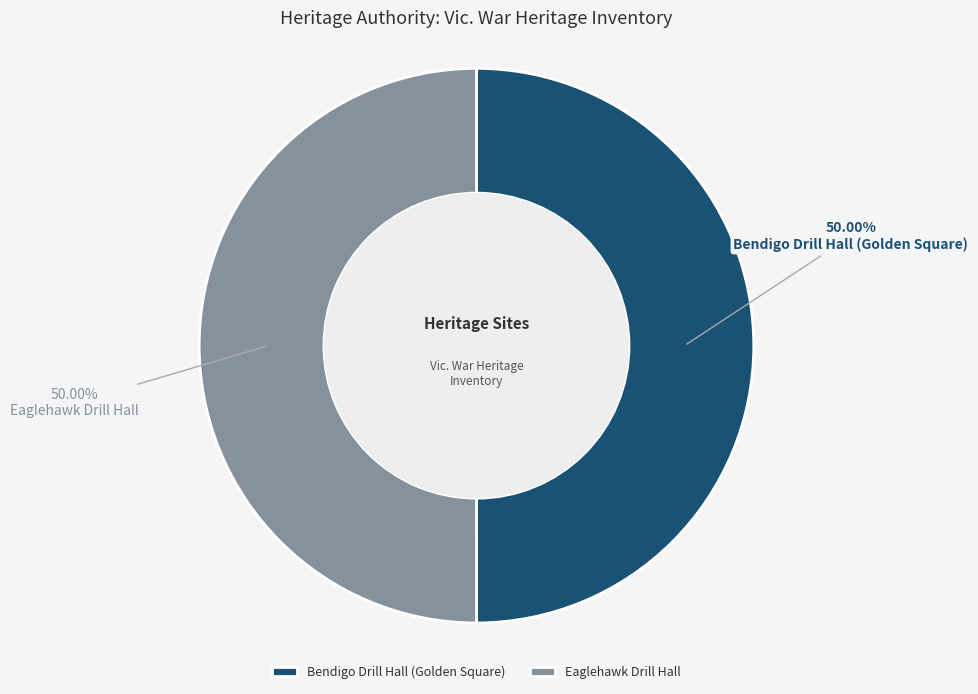

Count the number of slices in the pie.

2